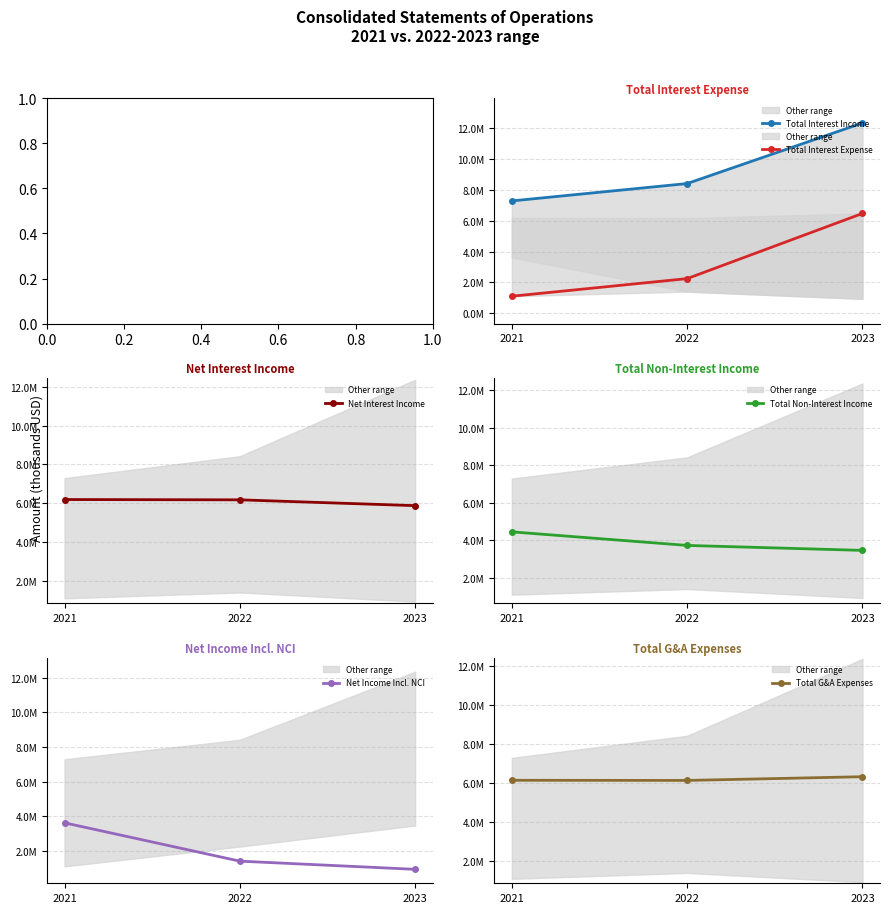

At how many categories does at least one series exceed 6621116?

3